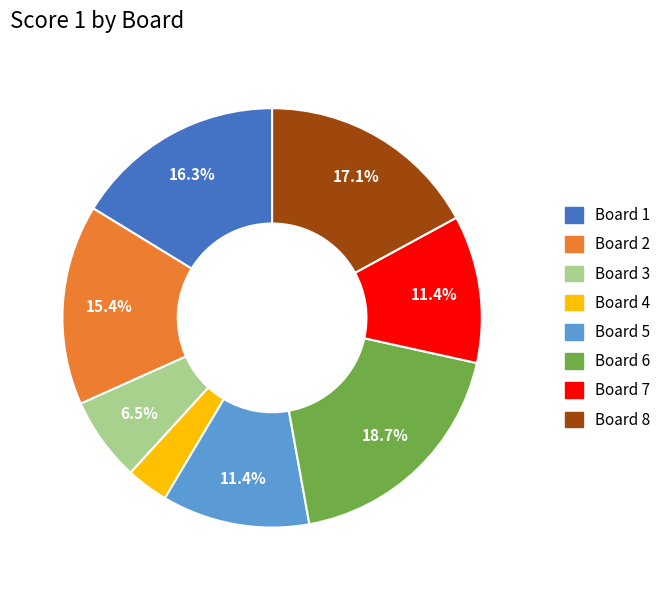

To the nearest percent, what is the combined percentage of Board 6 and Board 7?

30%